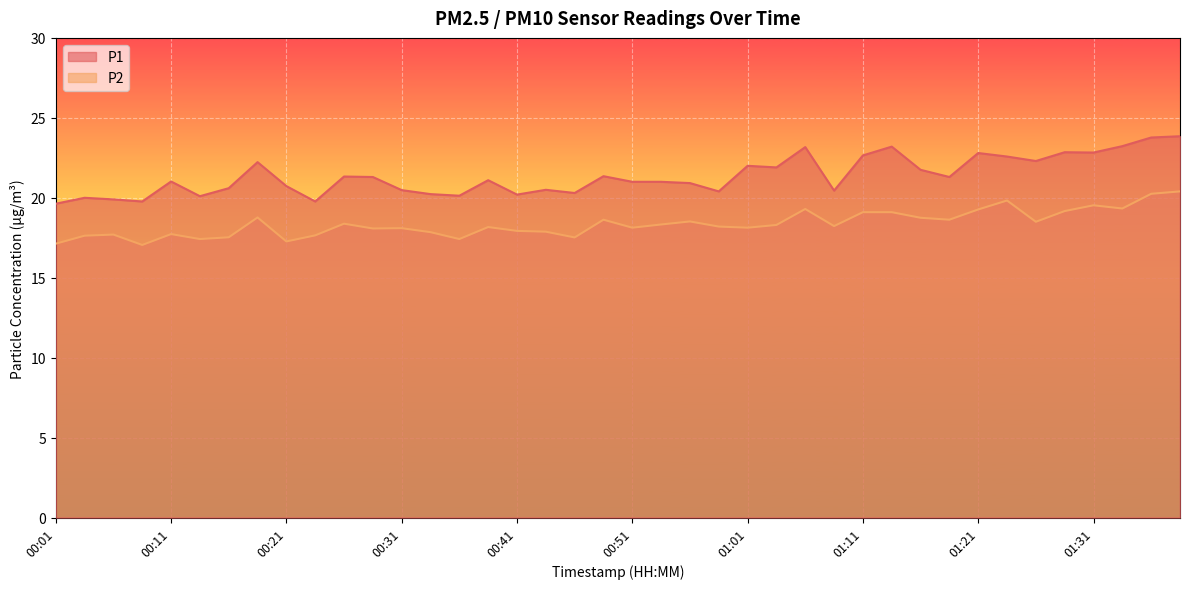

At 00:38, list the series in order from largest to smallest.

P1, P2